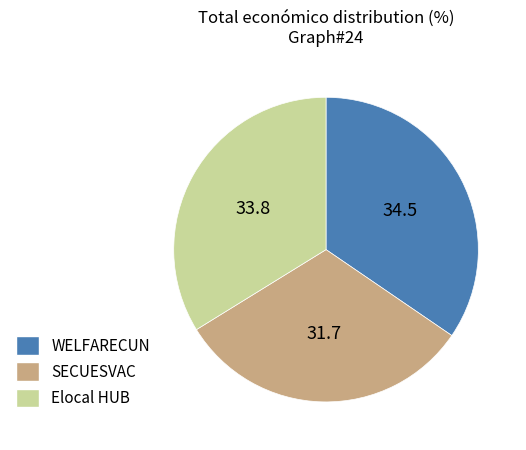

Is there a majority slice in this chart?

No